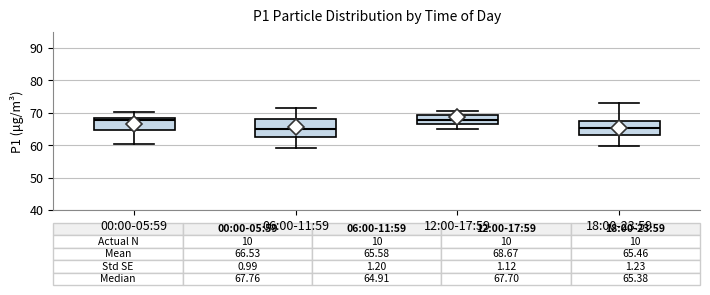

Which box is the tallest, from its lower edge to its upper edge?

06:00-11:59